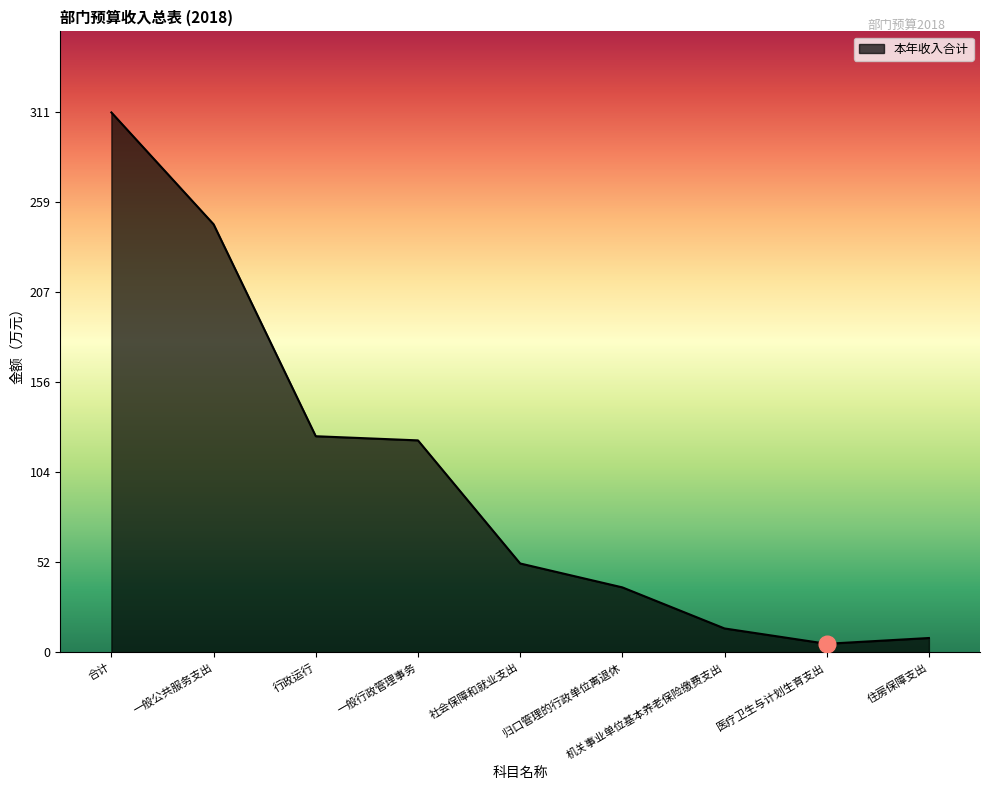

What position from the left is 住房保障支出?

9